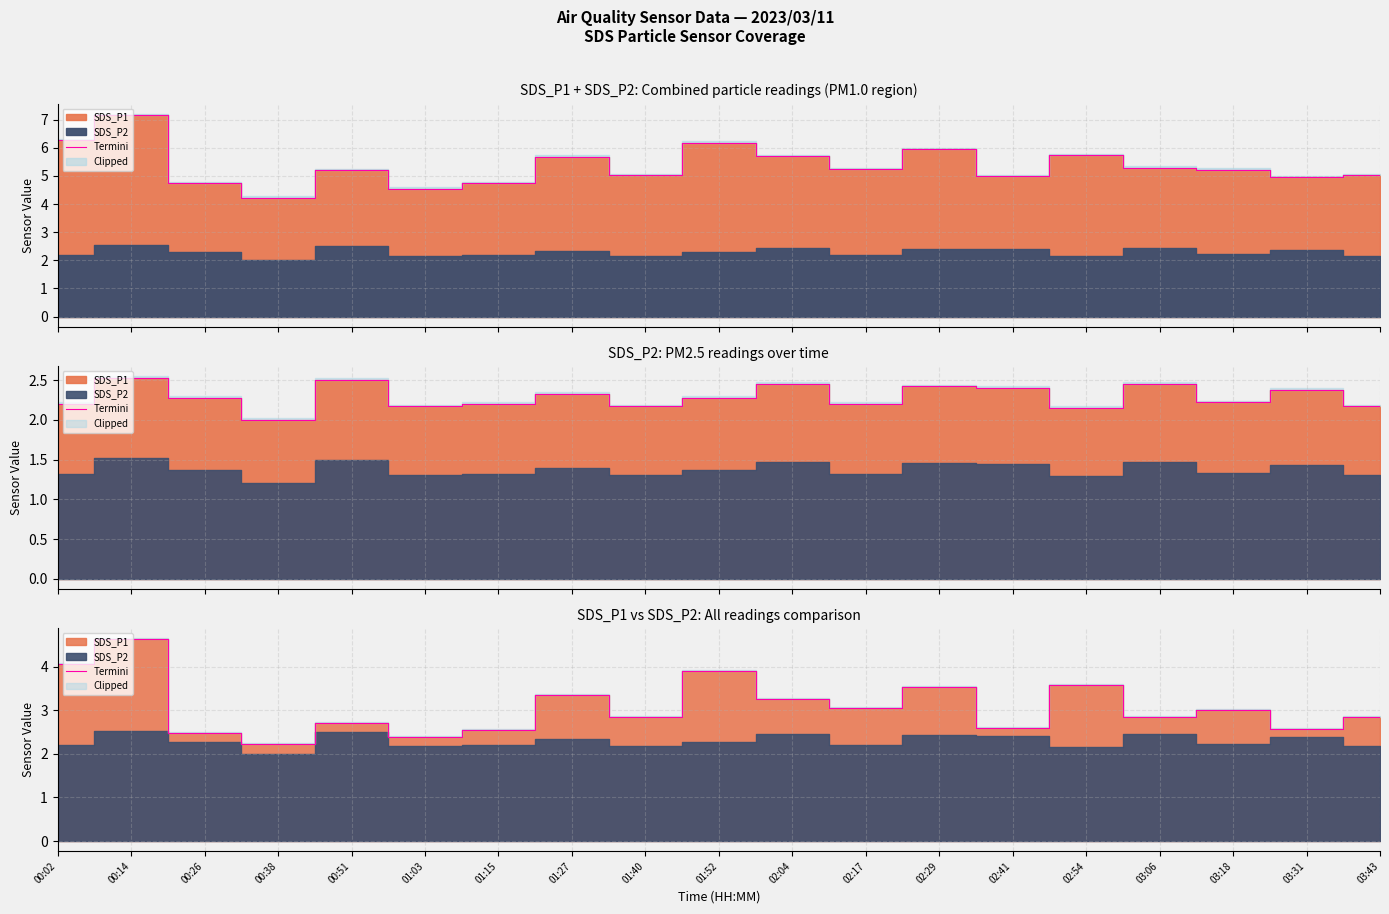

How many lines are shown in the chart?

1